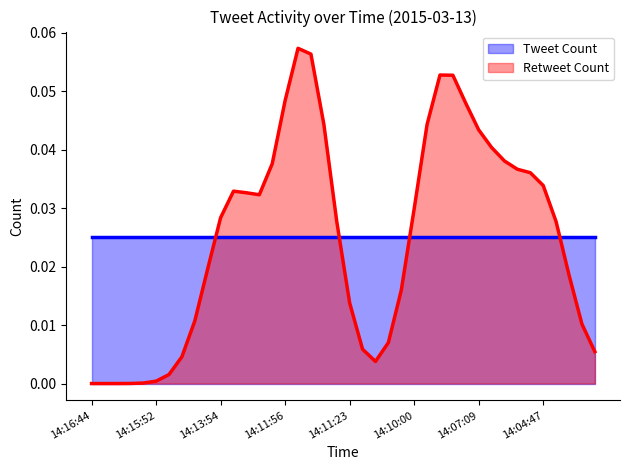

Which series has the widest spread of values?

Retweet Count